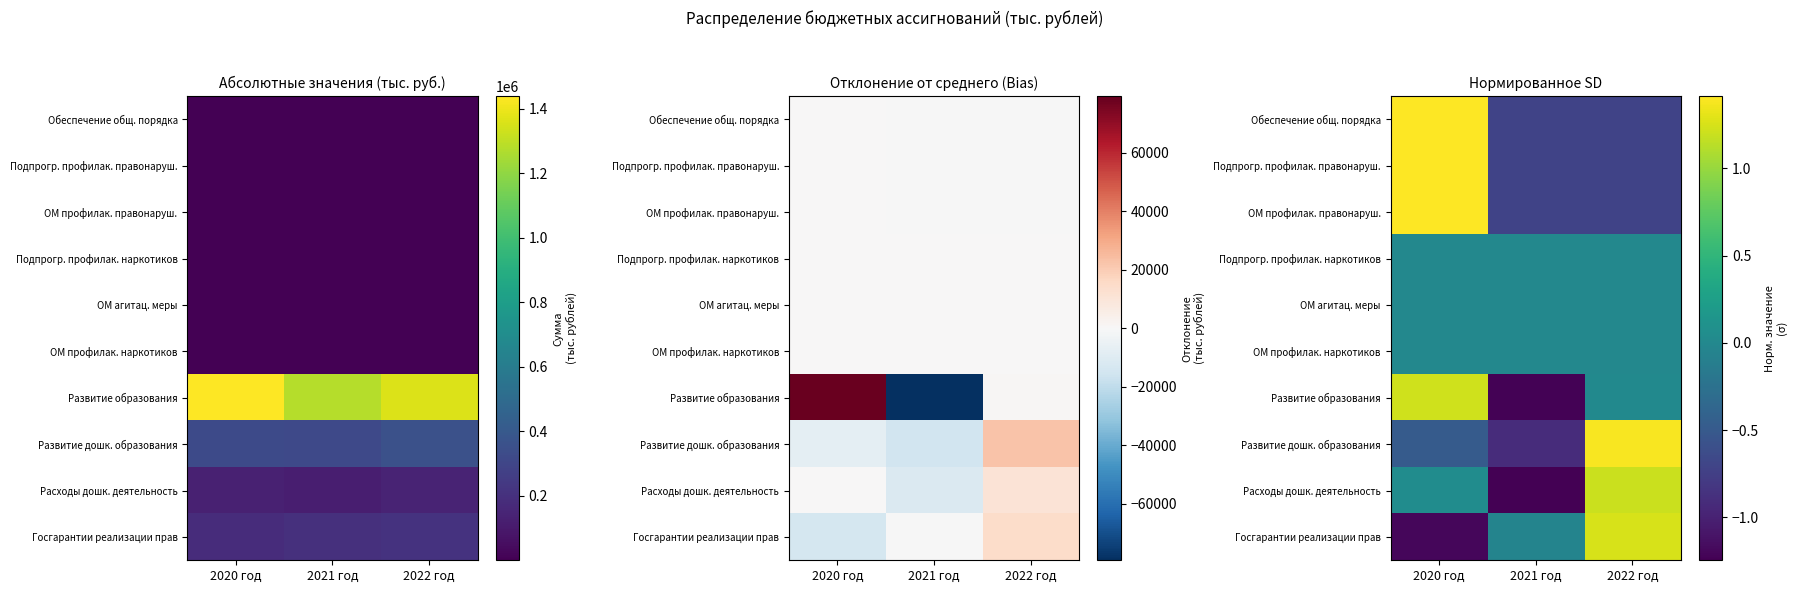

How many data points does each series have?

3